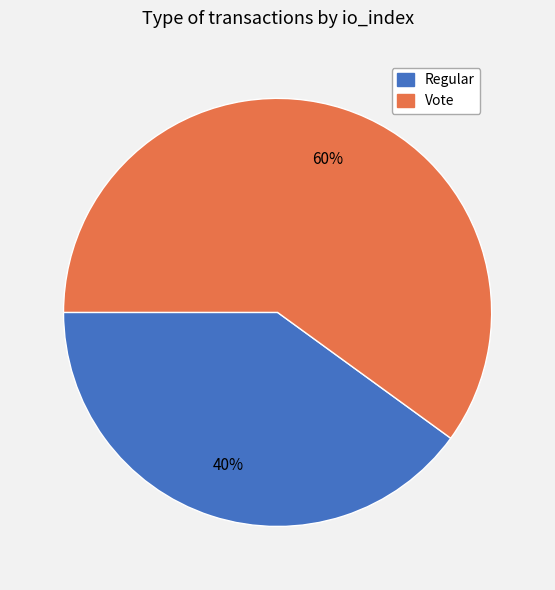

To the nearest percent, what is the average slice percentage?

50%